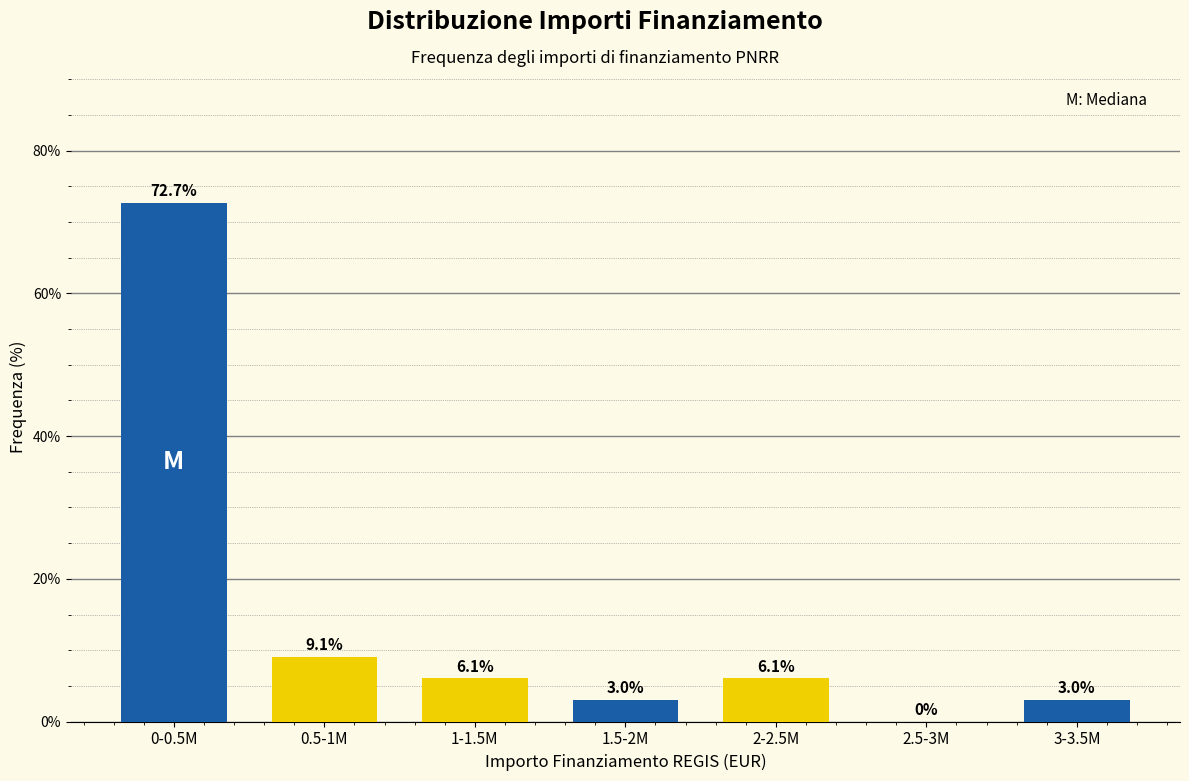

Reading left to right, list all the values displayed in this chart.

0-0.5M=72.7	0.5-1M=9.1	1-1.5M=6.1	1.5-2M=3.0	2-2.5M=6.1	2.5-3M=0.0	3-3.5M=3.0